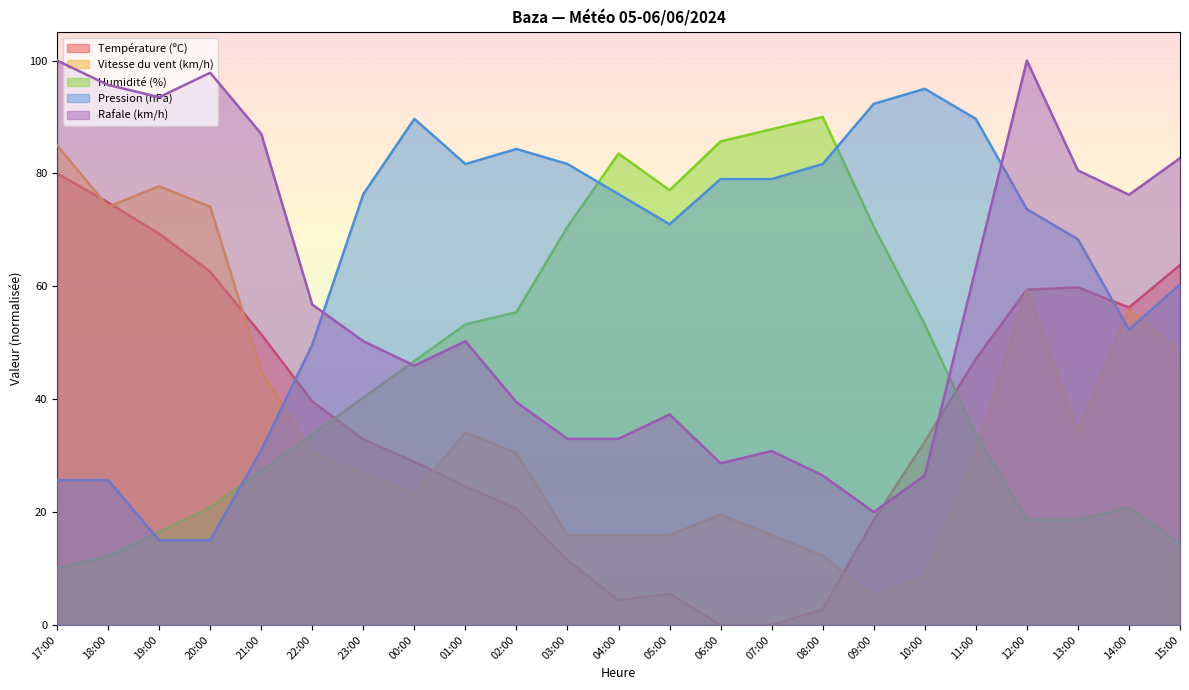

How many data points in Température (ºC) are less than 32?

10